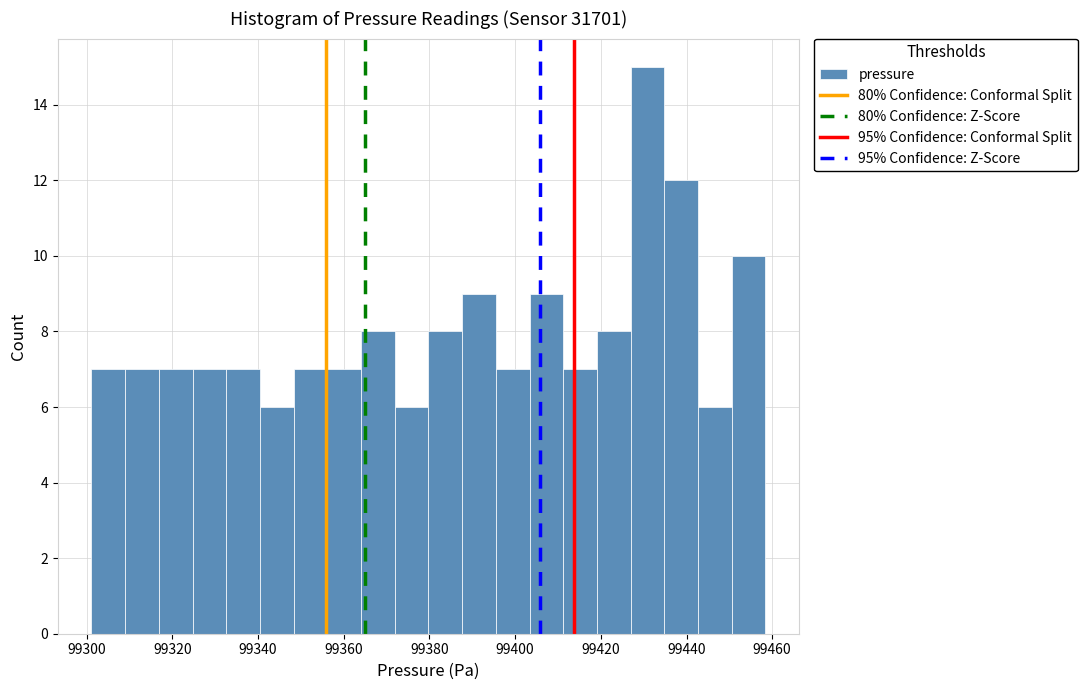

Read against the x-axis, roughly where is the centre of the tallest bar?

99430